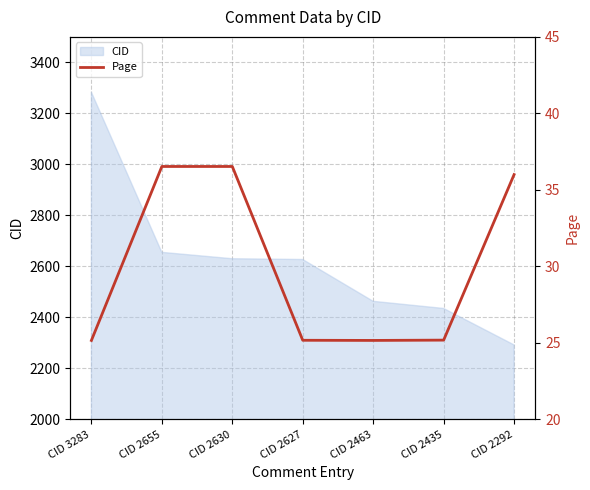

Is it true that the value at CID 2627 is 9.1?

False